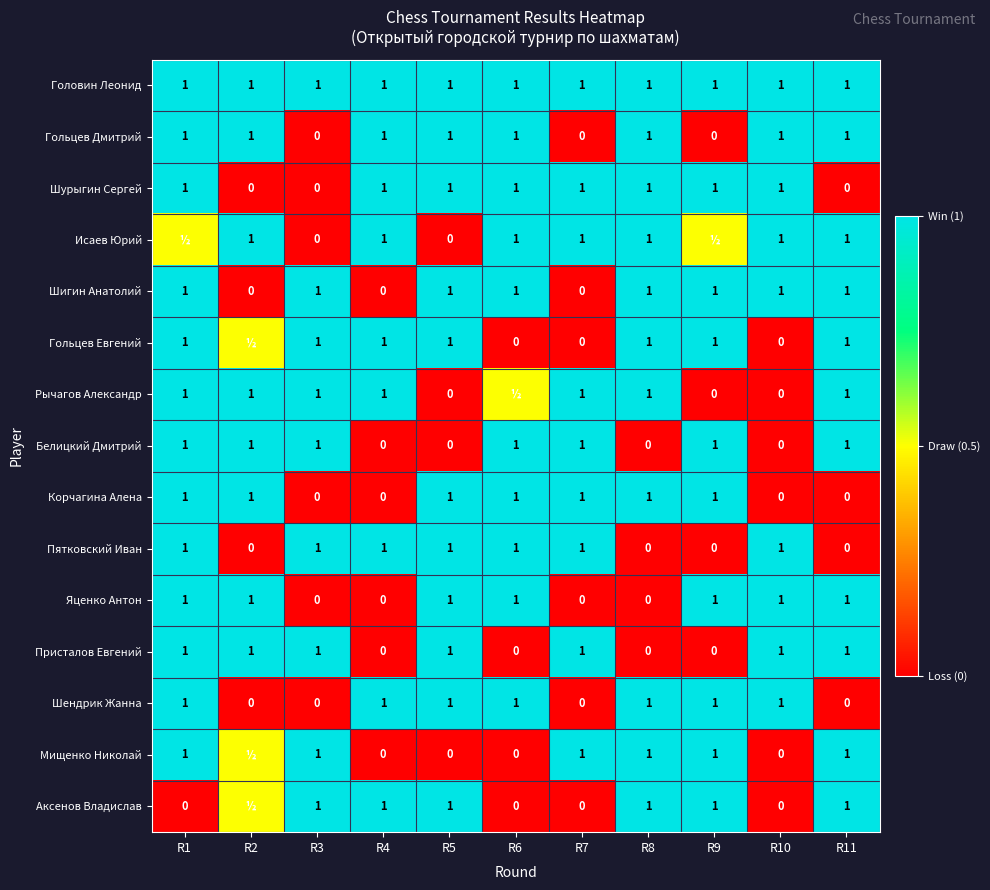

What is the difference between the maximum and minimum values in the Присталов Евгений series?

1.0